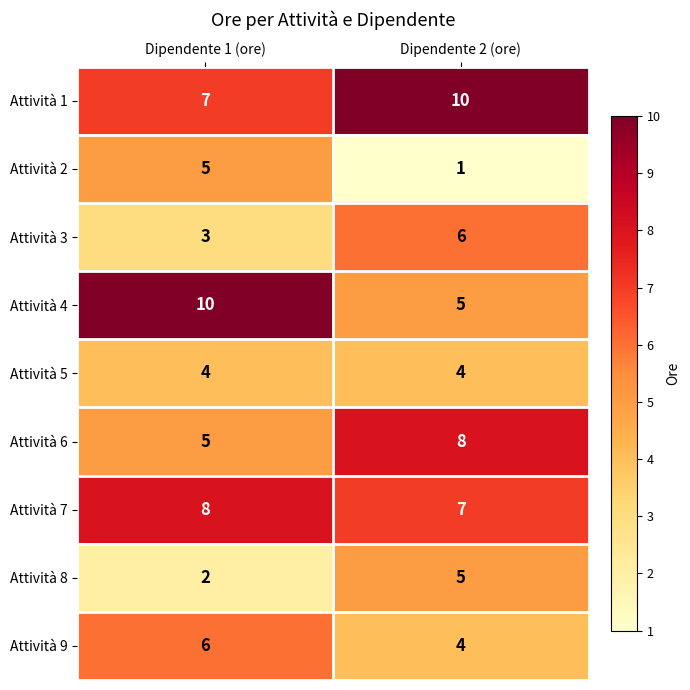

What is the difference between the highest and lowest values at Dipendente 1 (ore)?

8